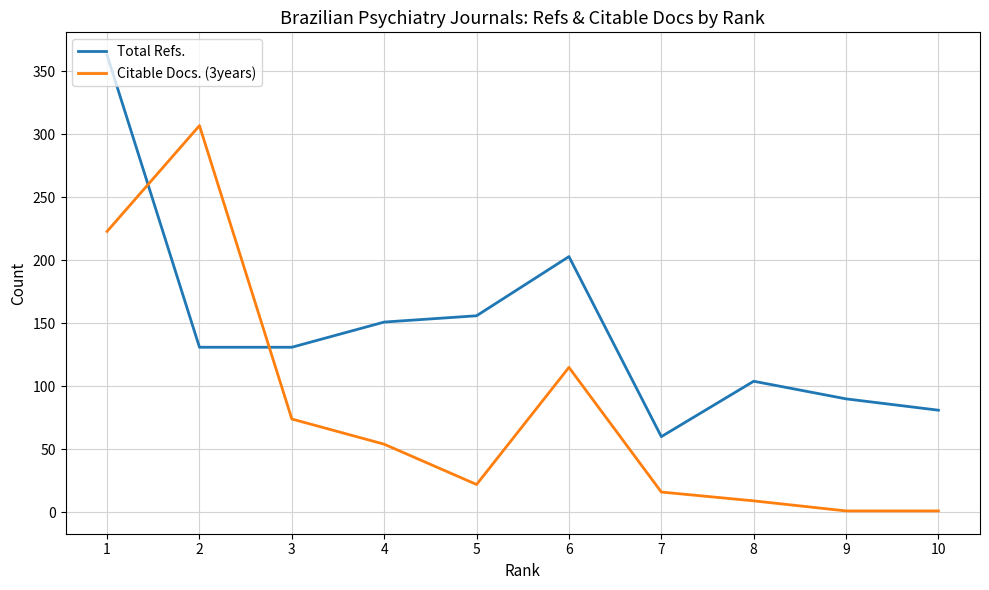

Is this an area chart (filled region under the line)?

No